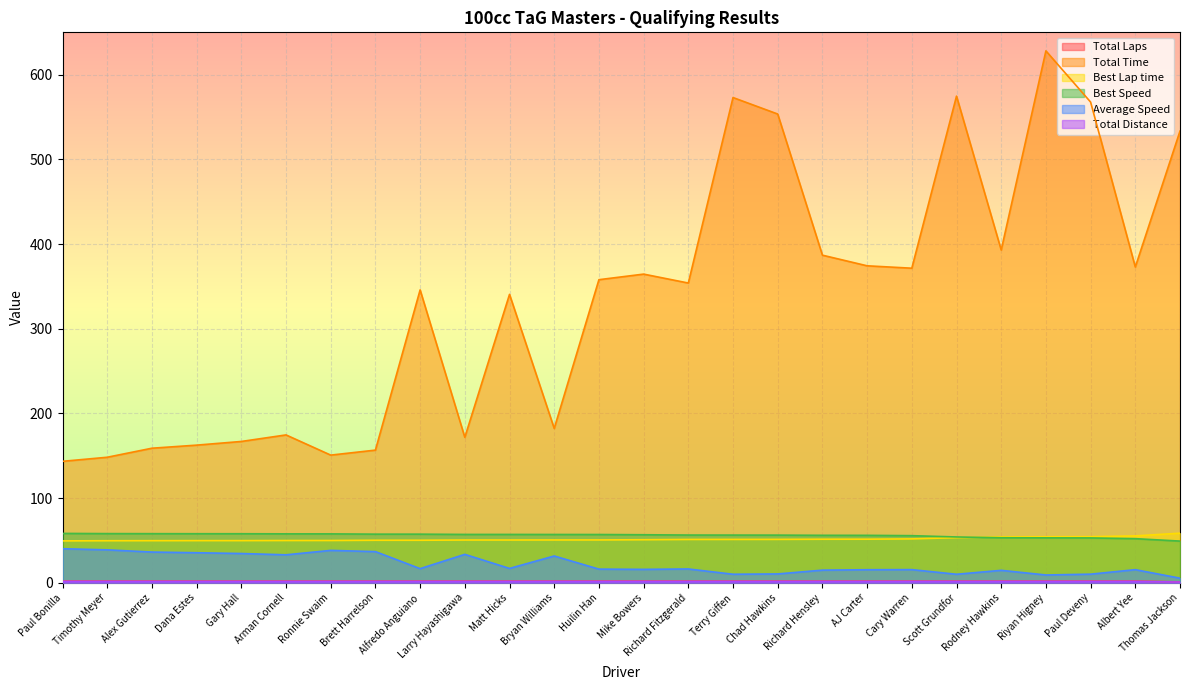

Is the value of Total Laps at Cary Warren greater than the value of Total Distance at Riyan Higney?

Yes